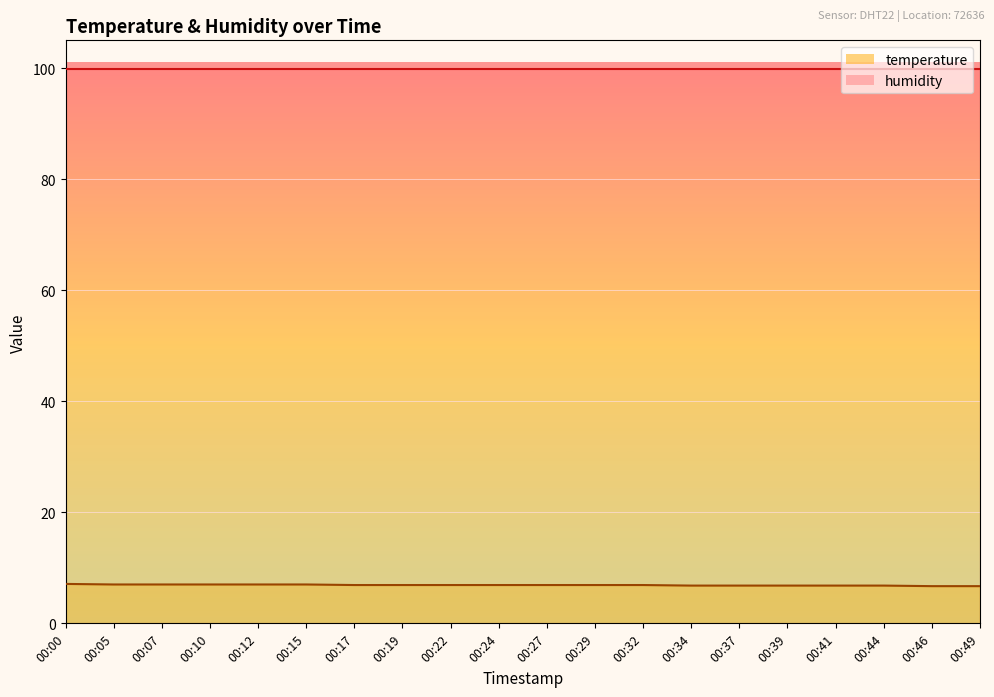

List the labels in order of value, smallest first.

00:46, 00:49, 00:34, 00:37, 00:39, 00:41, 00:44, 00:17, 00:19, 00:22, 00:24, 00:27, 00:29, 00:32, 00:05, 00:07, 00:10, 00:12, 00:15, 00:00